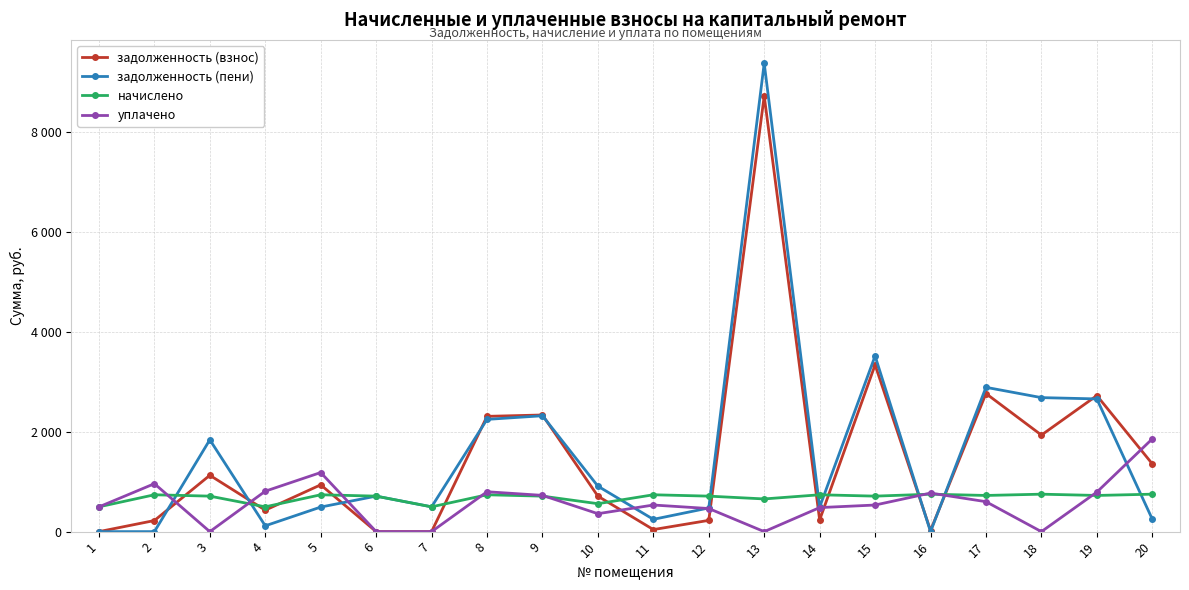

What are all the series names shown in the legend?

задолженность (взнос), задолженность (пени), начислено, уплачено